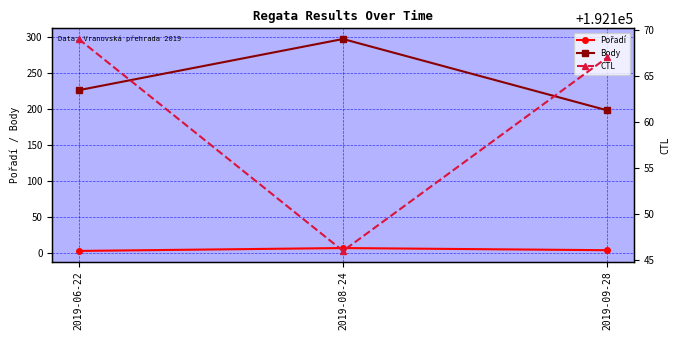

What is the difference between the maximum and second lowest values in the Pořadí series?

3